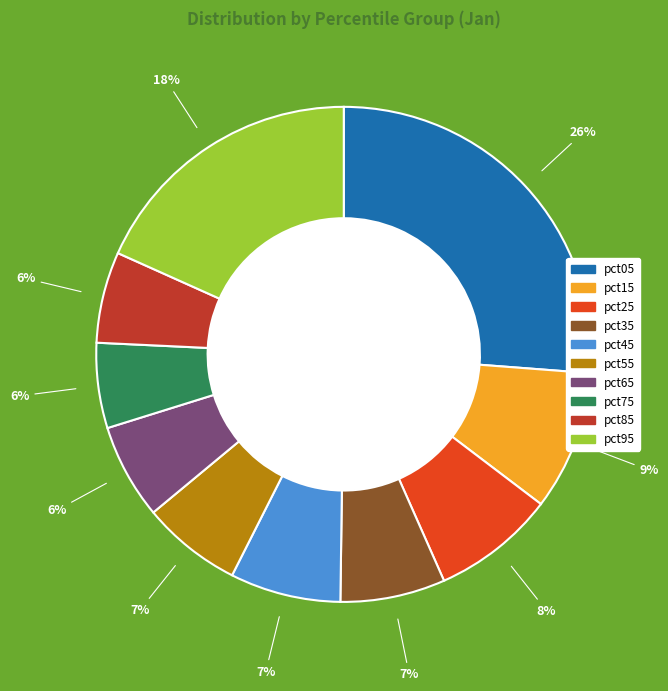

To the nearest percent, what is the average slice percentage?

10%